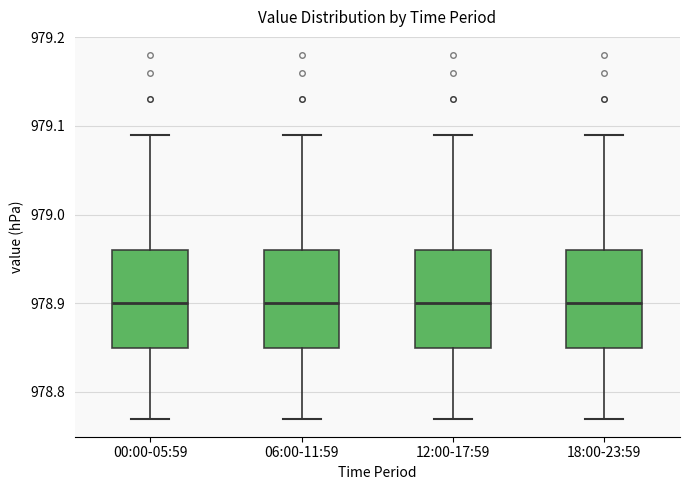

Reading left to right, transcribe this box plot: for each box, give where its median line is, the range the box spans, and where its two whiskers end, as read against the y-axis. The values are not printed on the chart, so give them approximately, as read against the axis.

00:00-05:59: median 978.90, box 978.85 to 978.96, whiskers 978.77 to 979.09
06:00-11:59: median 978.90, box 978.85 to 978.96, whiskers 978.77 to 979.09
12:00-17:59: median 978.90, box 978.85 to 978.96, whiskers 978.77 to 979.09
18:00-23:59: median 978.90, box 978.85 to 978.96, whiskers 978.77 to 979.09